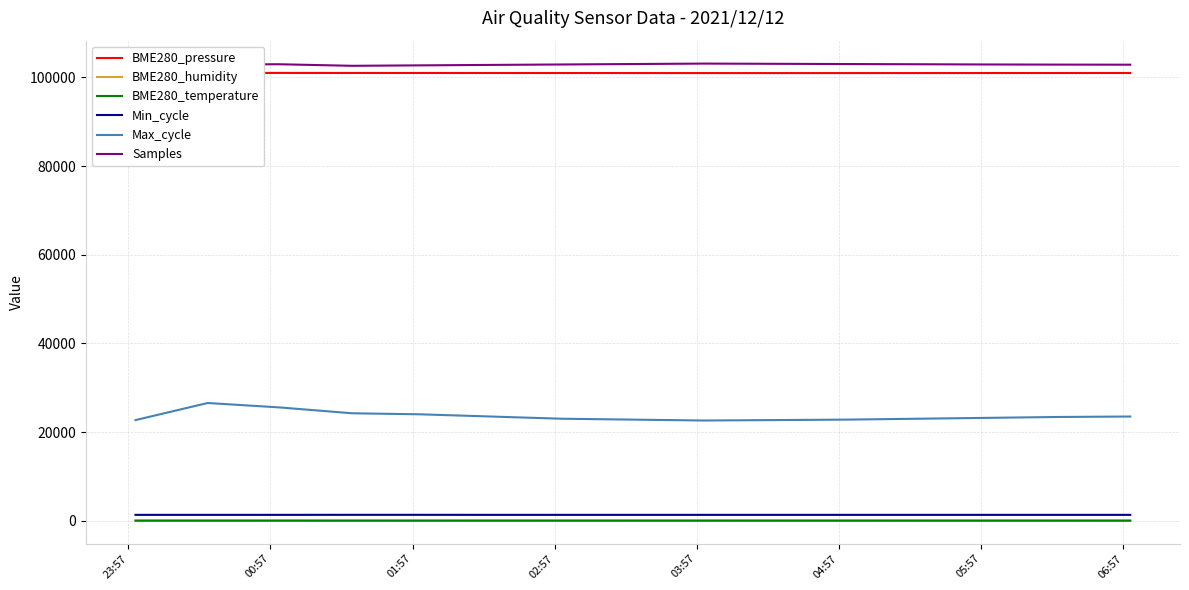

What is the minimum value for Max_cycle?

22600.0